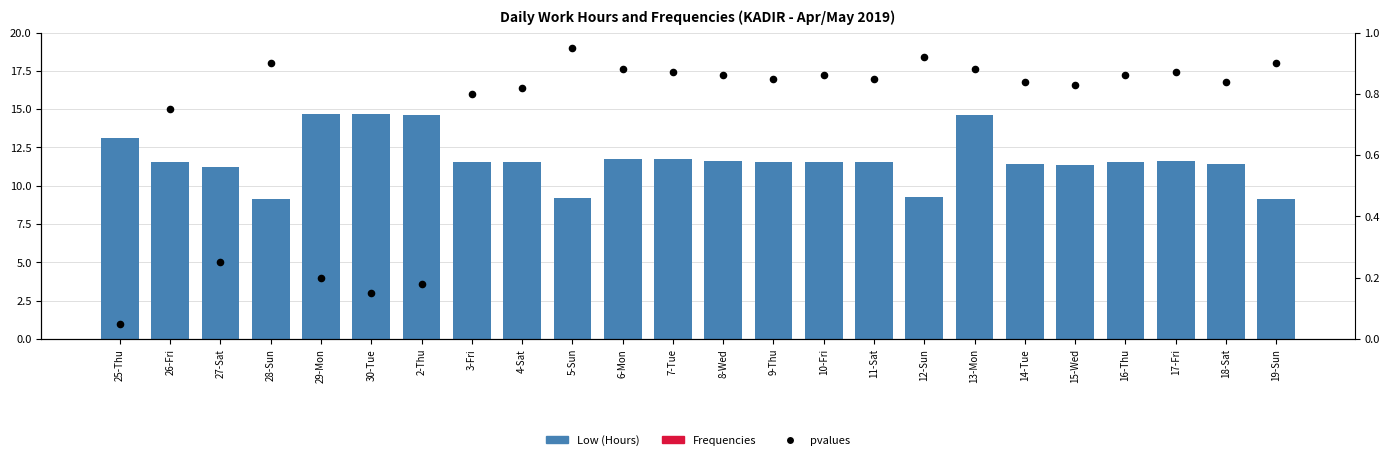

What are all the series names shown in the legend?

Low (Hours), Frequencies, pvalues